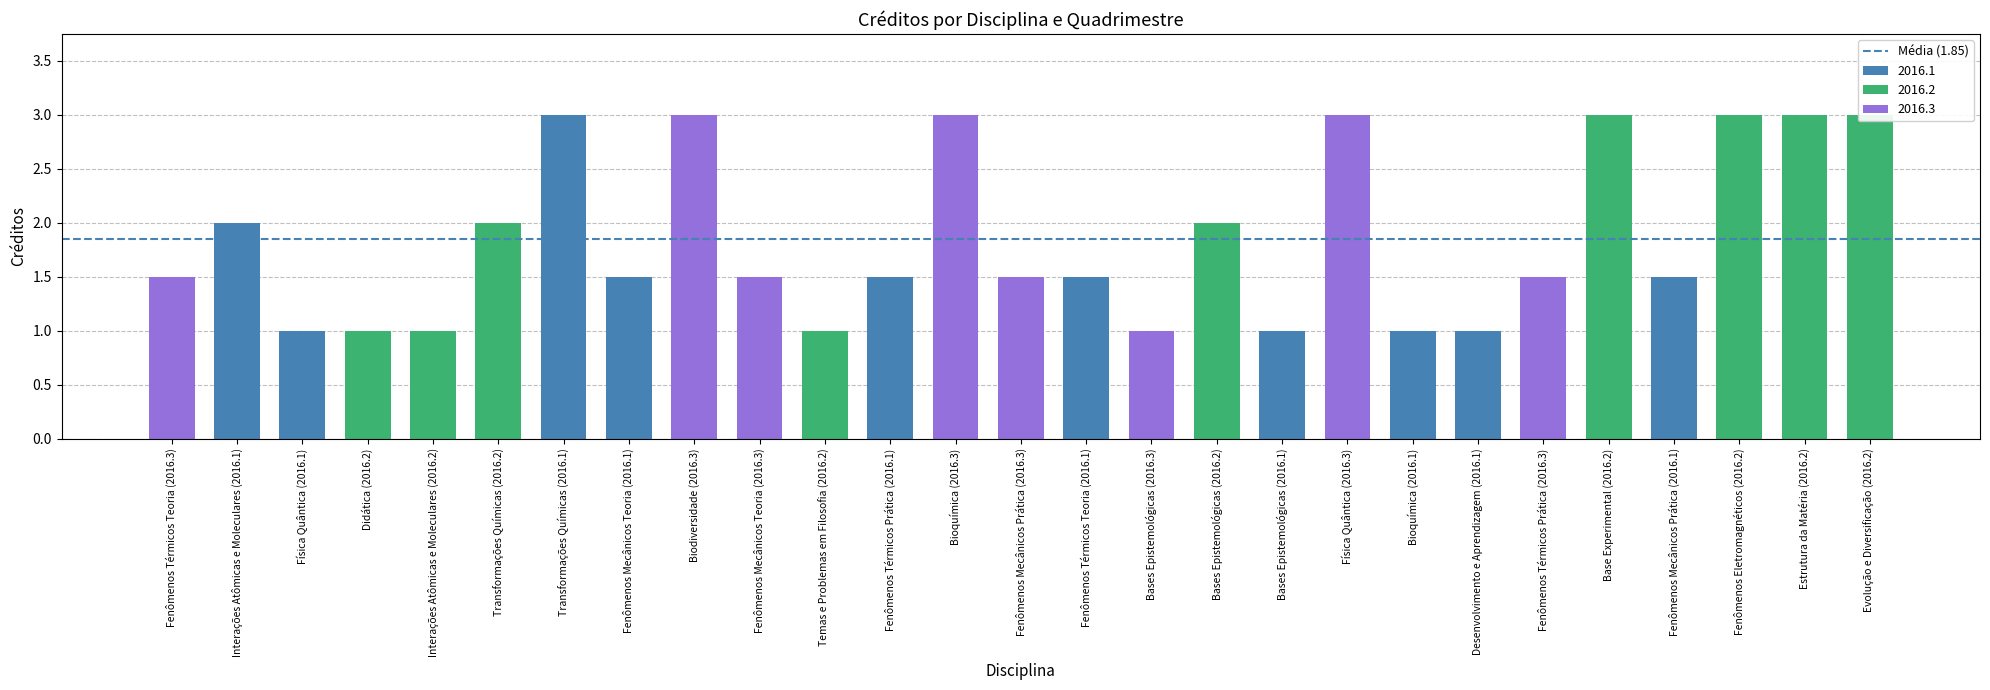

How many values are between 1 and 3?

27